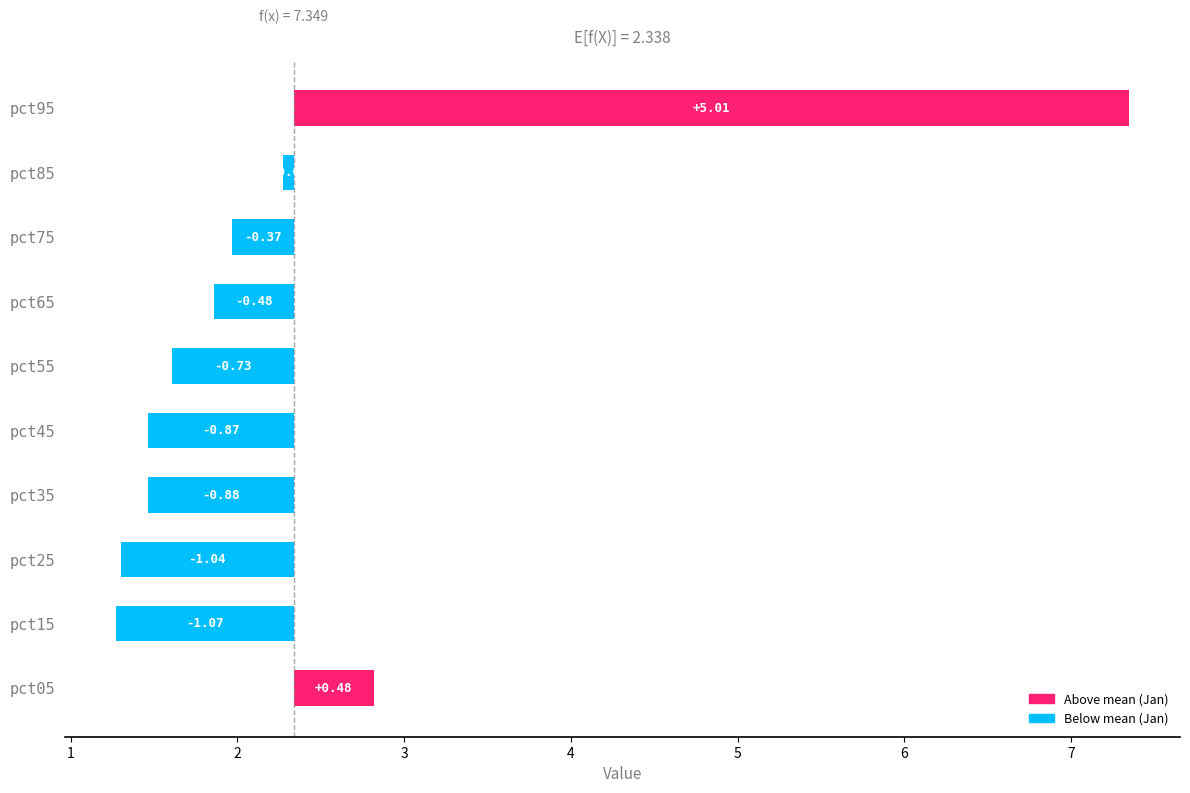

Rank the categories by value from highest to lowest.

pct95, pct05, pct85, pct75, pct65, pct55, pct45, pct35, pct25, pct15